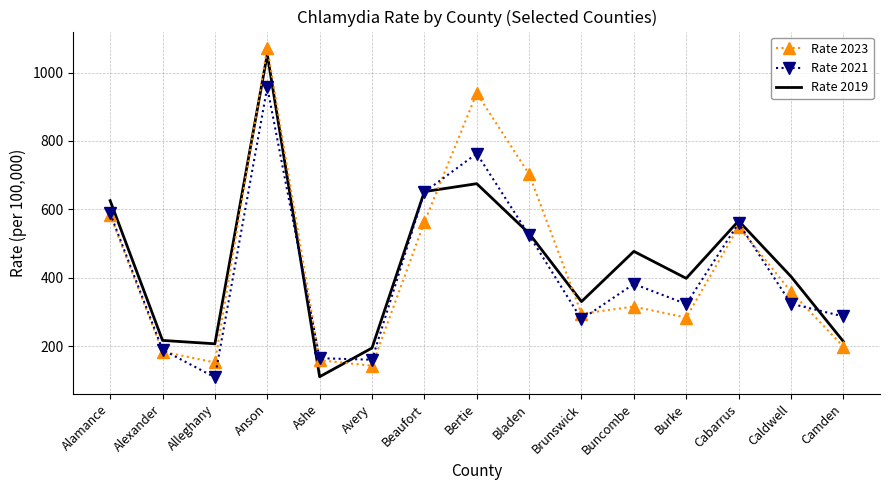

What is the maximum value shown in the chart?

1072.0